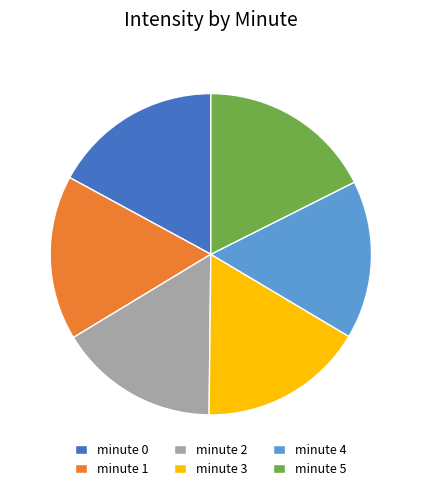

Which slice is the largest?

minute 5